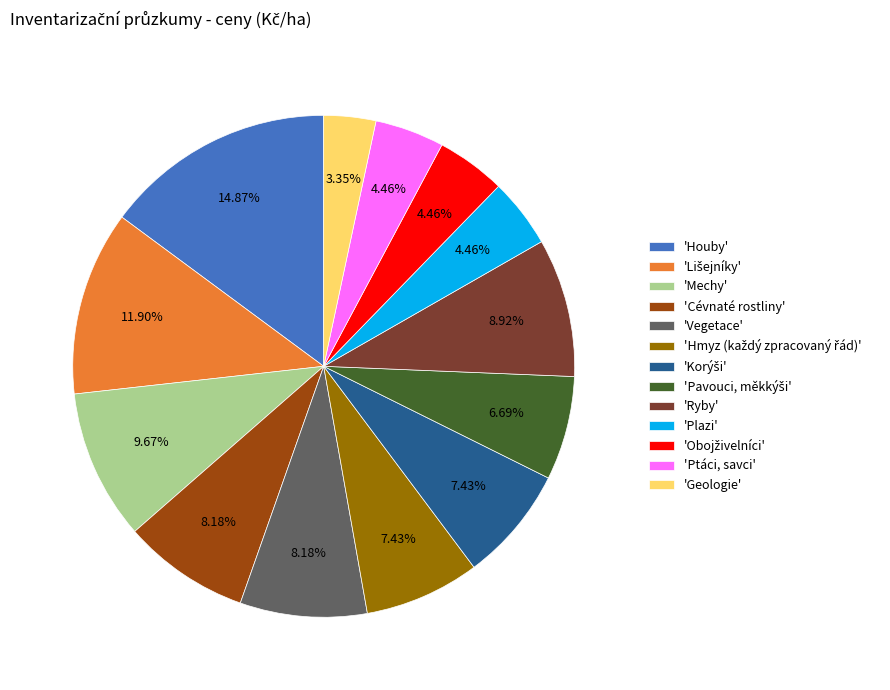

Combined, do 'Ryby' and 'Plazi' account for over 50%?

No